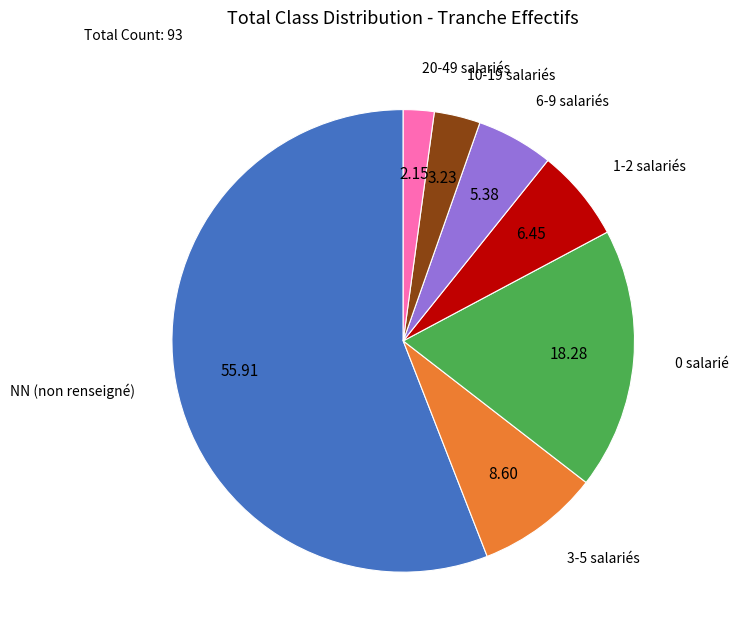

Is there any slice that represents more than half of the pie?

Yes